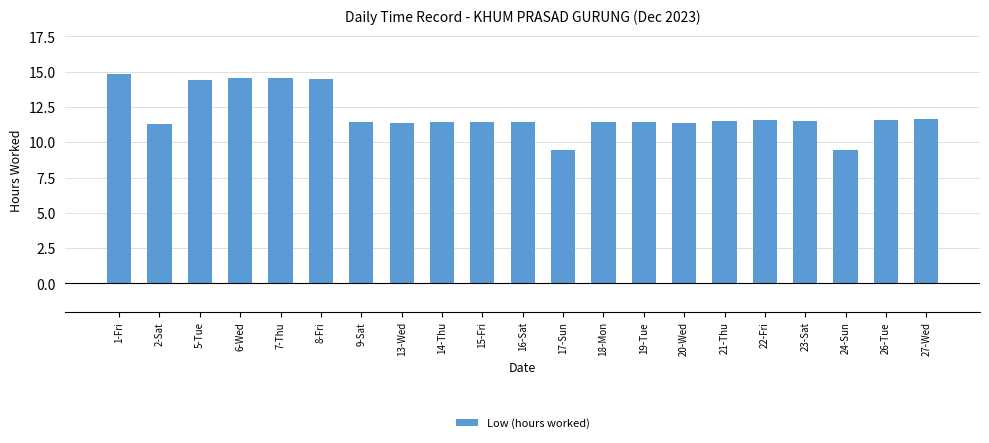

What is the ratio of the value at 15-Fri to the value at 24-Sun?

1.2